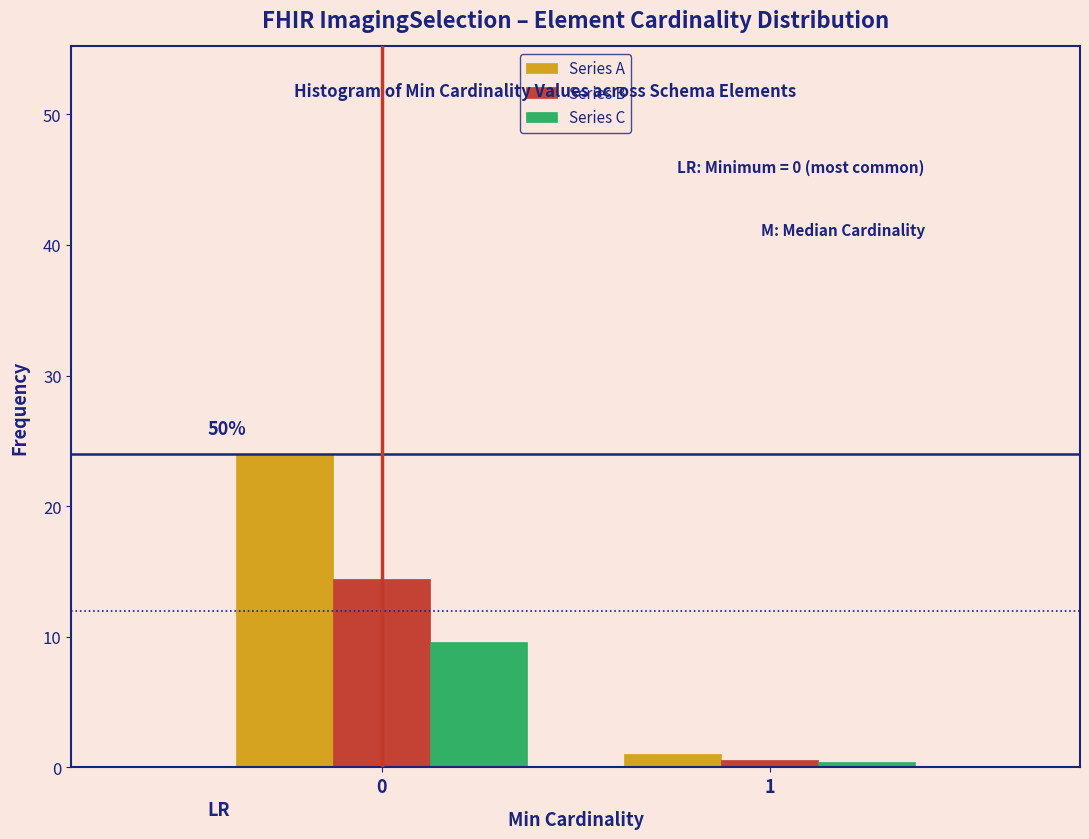

Reading left to right, extract all data points from this chart.

Series A: 0=24.0	1=1.0
Series B: 0=14.4	1=0.6
Series C: 0=9.6	1=0.4